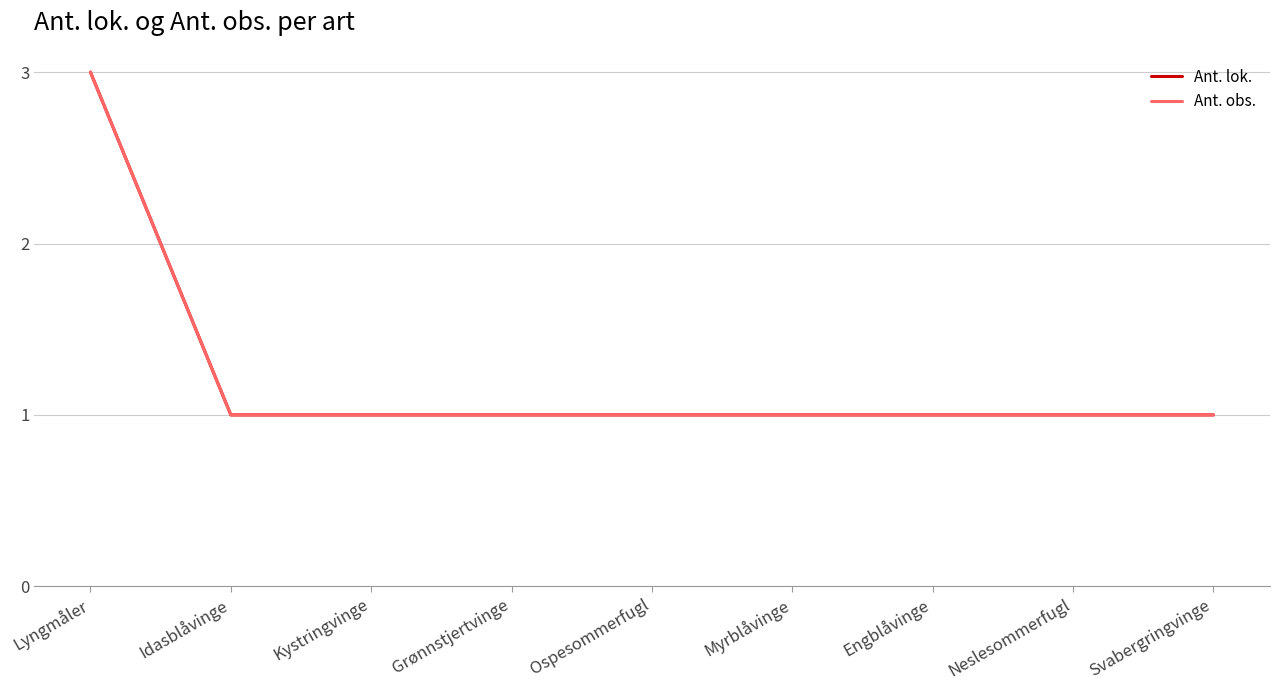

True or false: Ant. obs. has more than 2 interior local peaks.

False